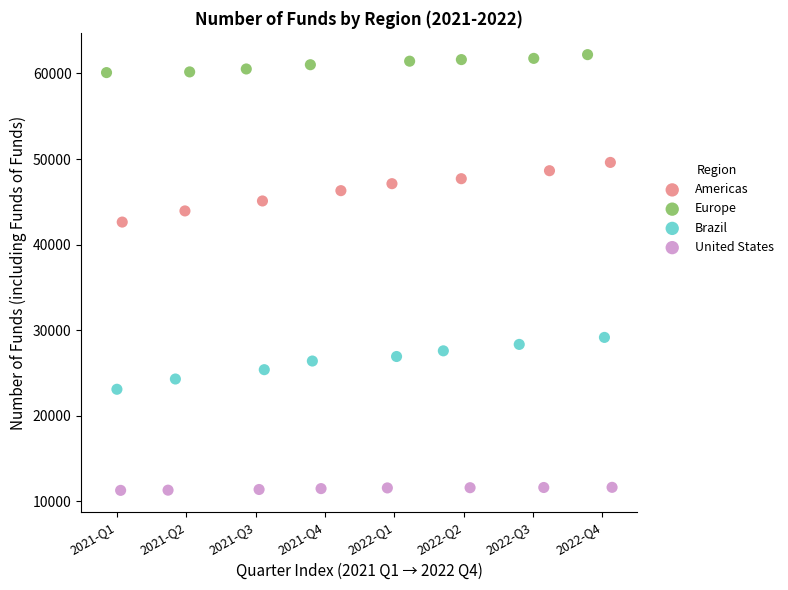

Which series contains the highest Y value?

Europe